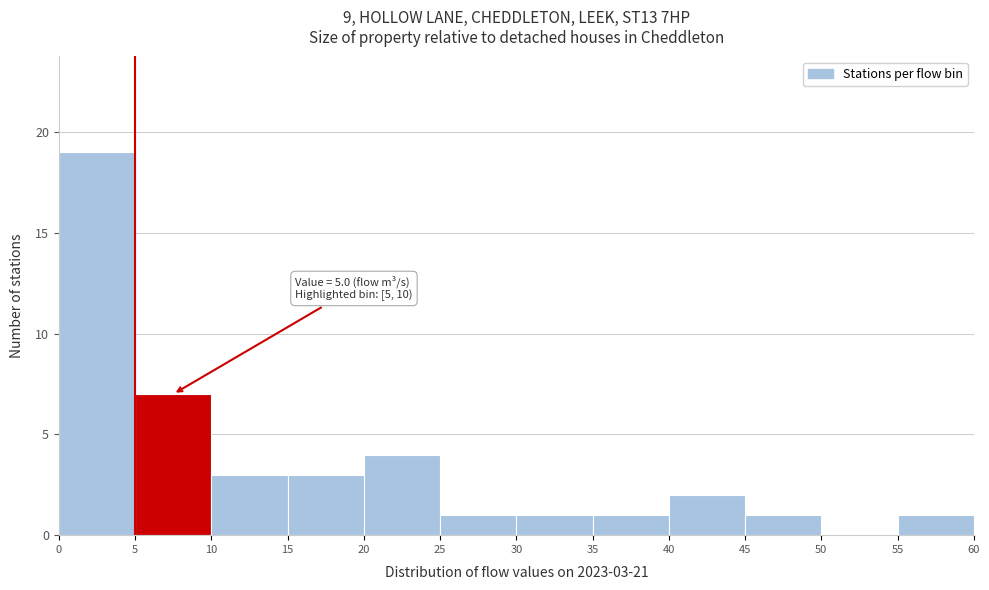

Which range on the x-axis has the tallest bar?

0 to 5